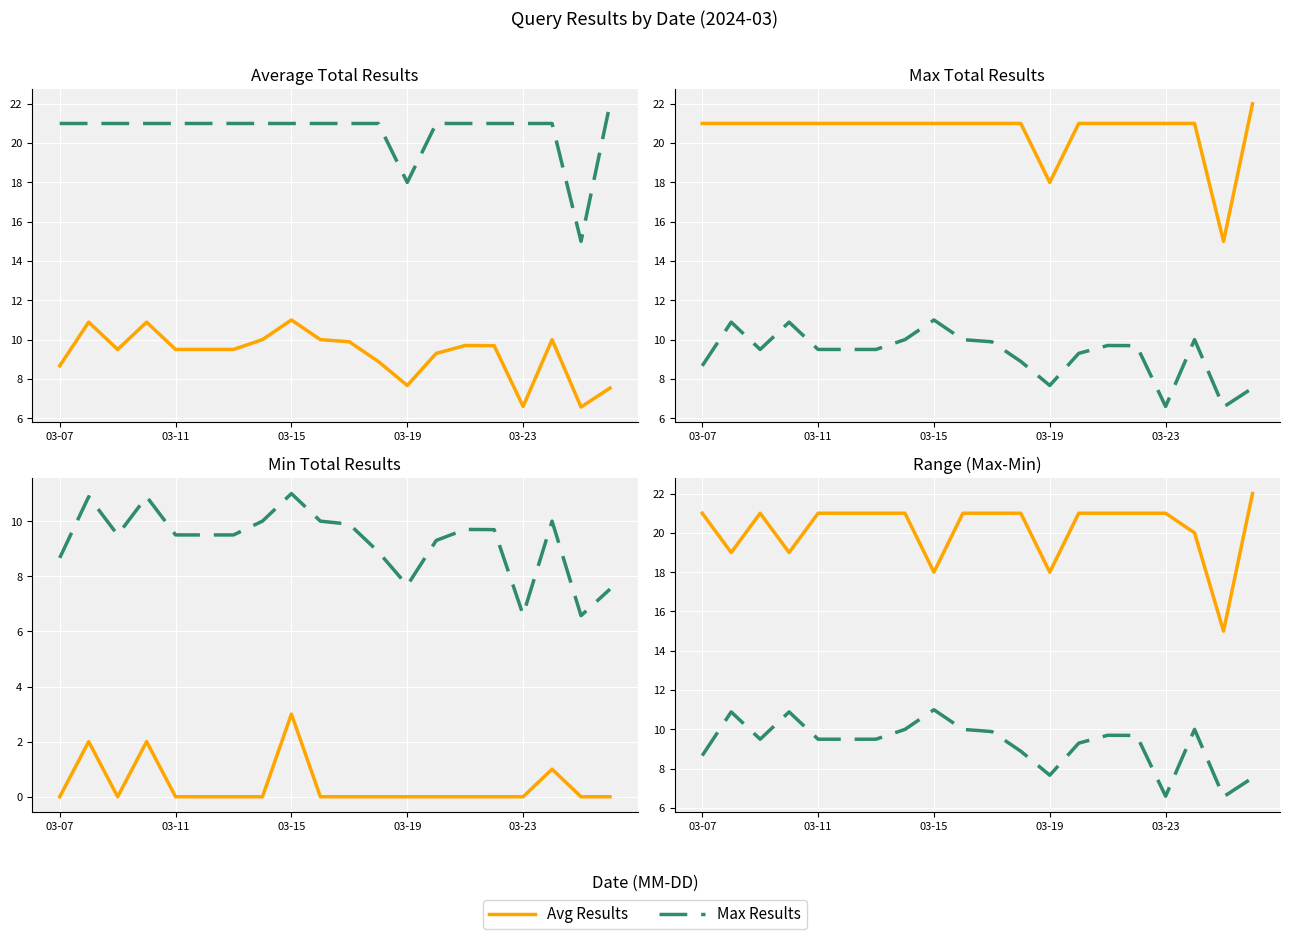

What is the maximum value for Avg Results?

22.0